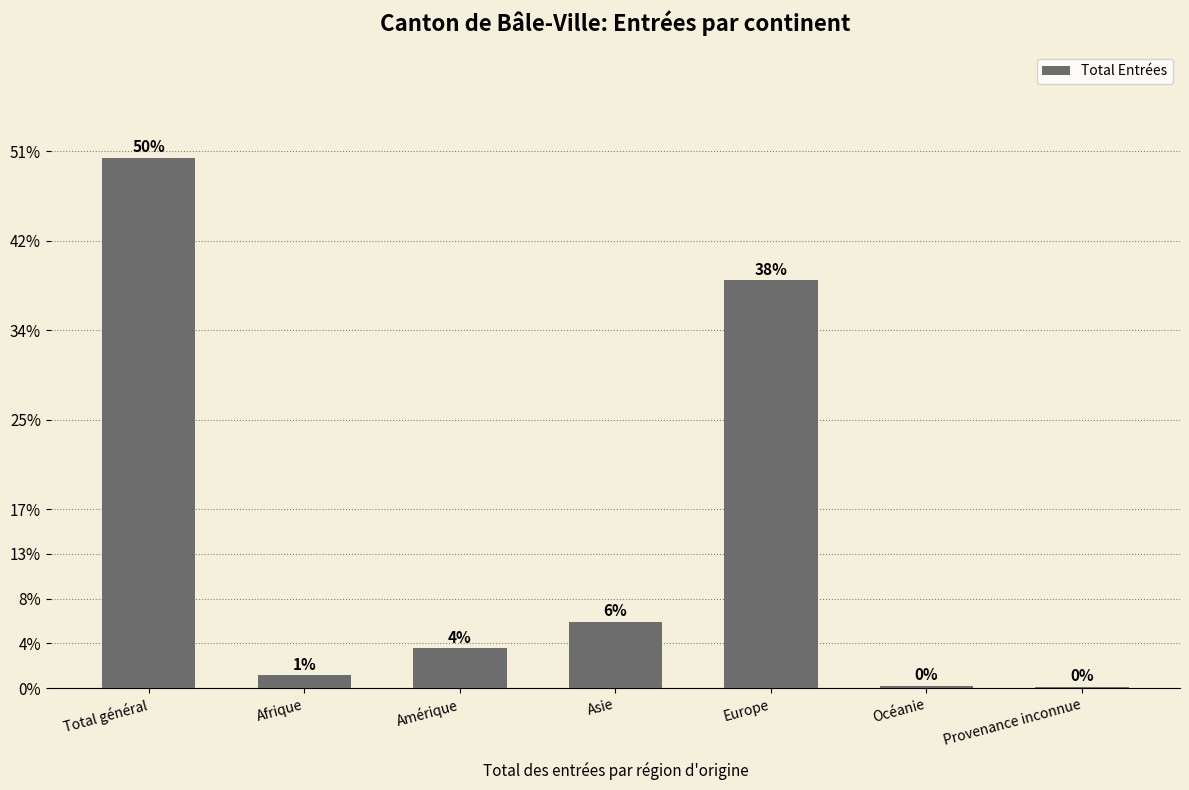

The chart shows a value of 5925 at Total général. True or false?

True